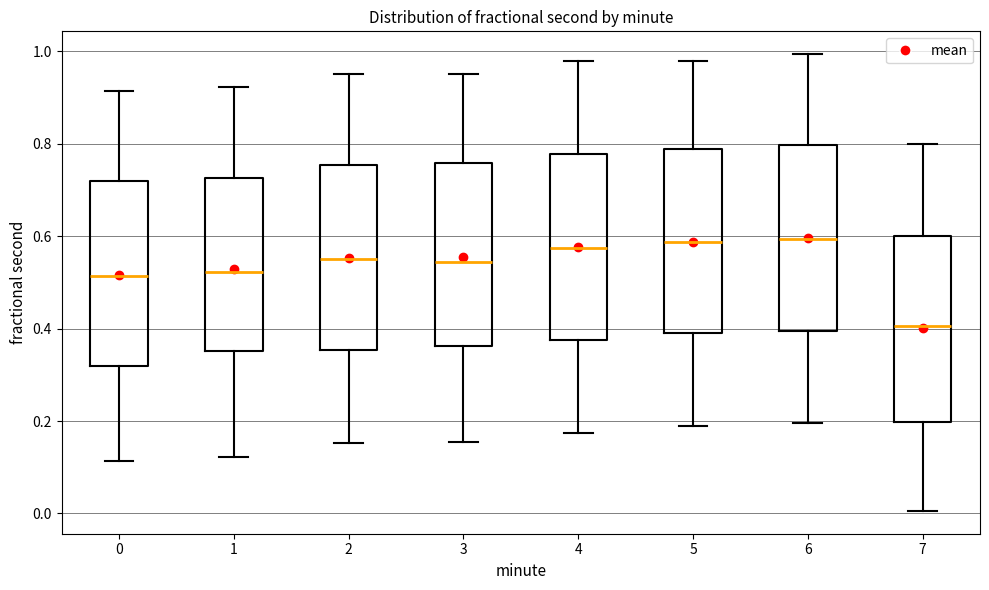

Where does the median line of the box at x = 1 sit on the y-axis? The values are not printed on the chart, so give them approximately, as read against the axis.

0.52